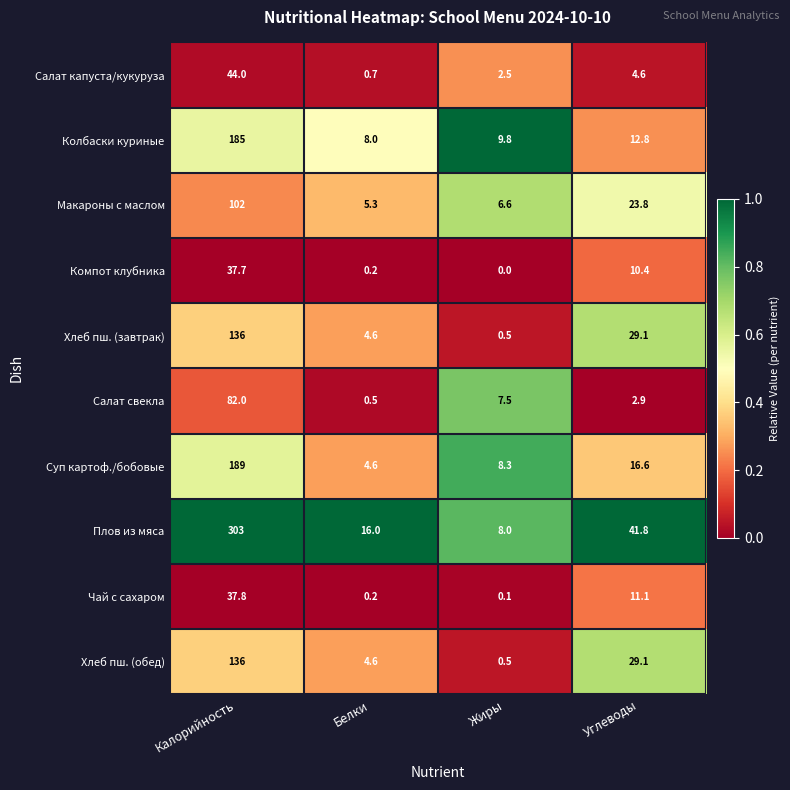

List the labels in order of Макароны с маслом value, smallest first.

Белки, Жиры, Углеводы, Калорийность